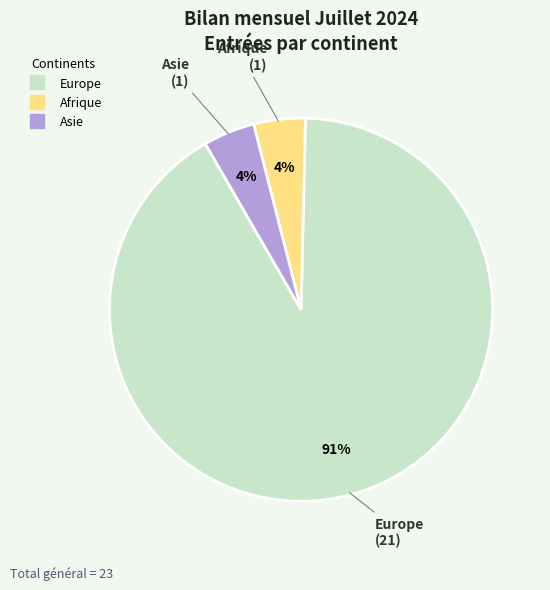

Does any single category account for the majority?

Yes